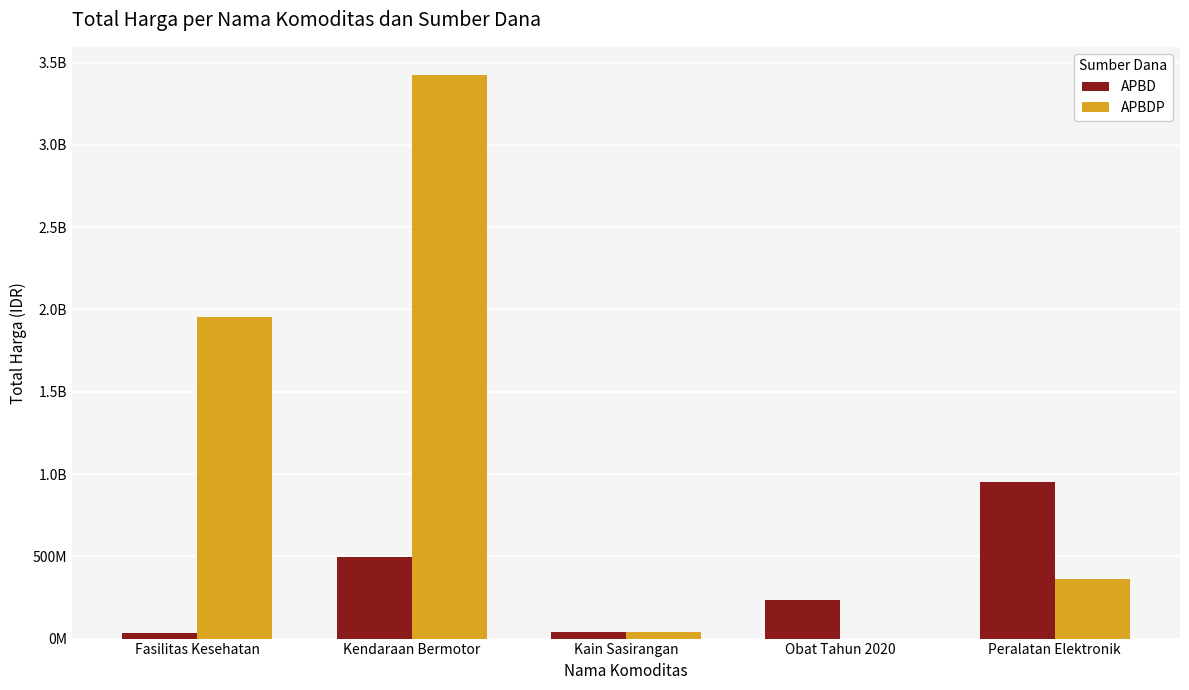

What are all the series names shown in the legend?

APBD, APBDP